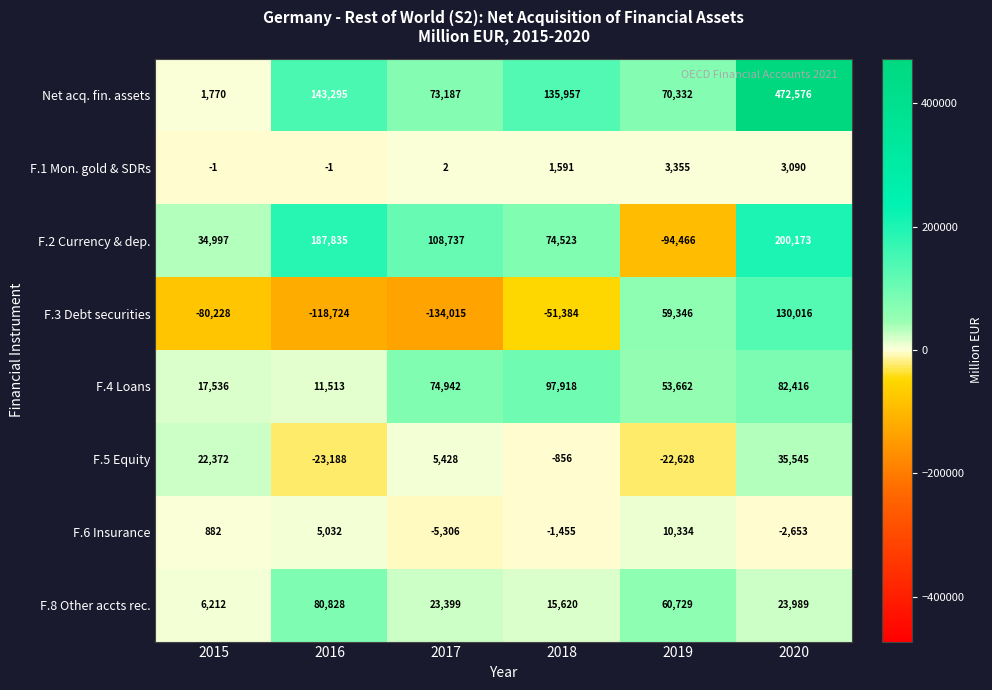

What is the spread (max minus min) of values at 2018?

187341